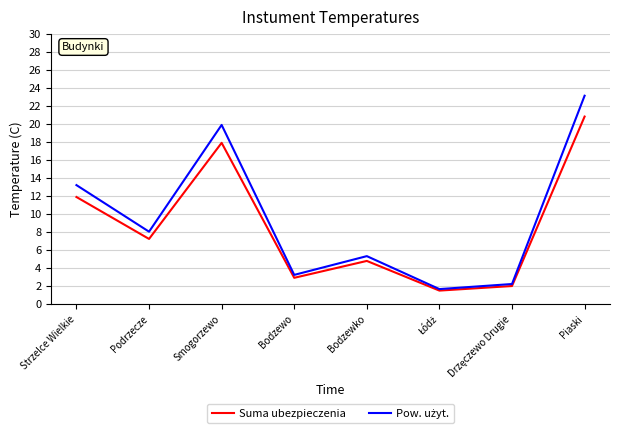

What position from the left is Strzelce Wielkie?

1